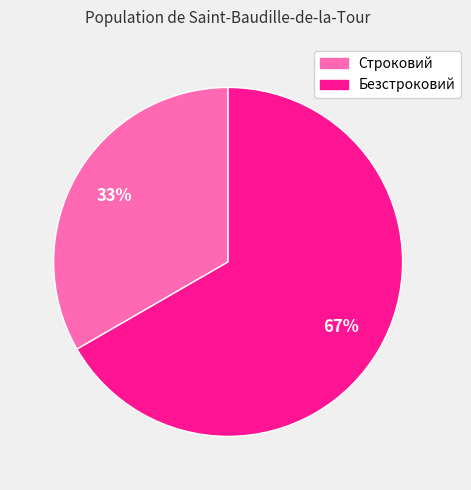

Count the number of slices in the pie.

2